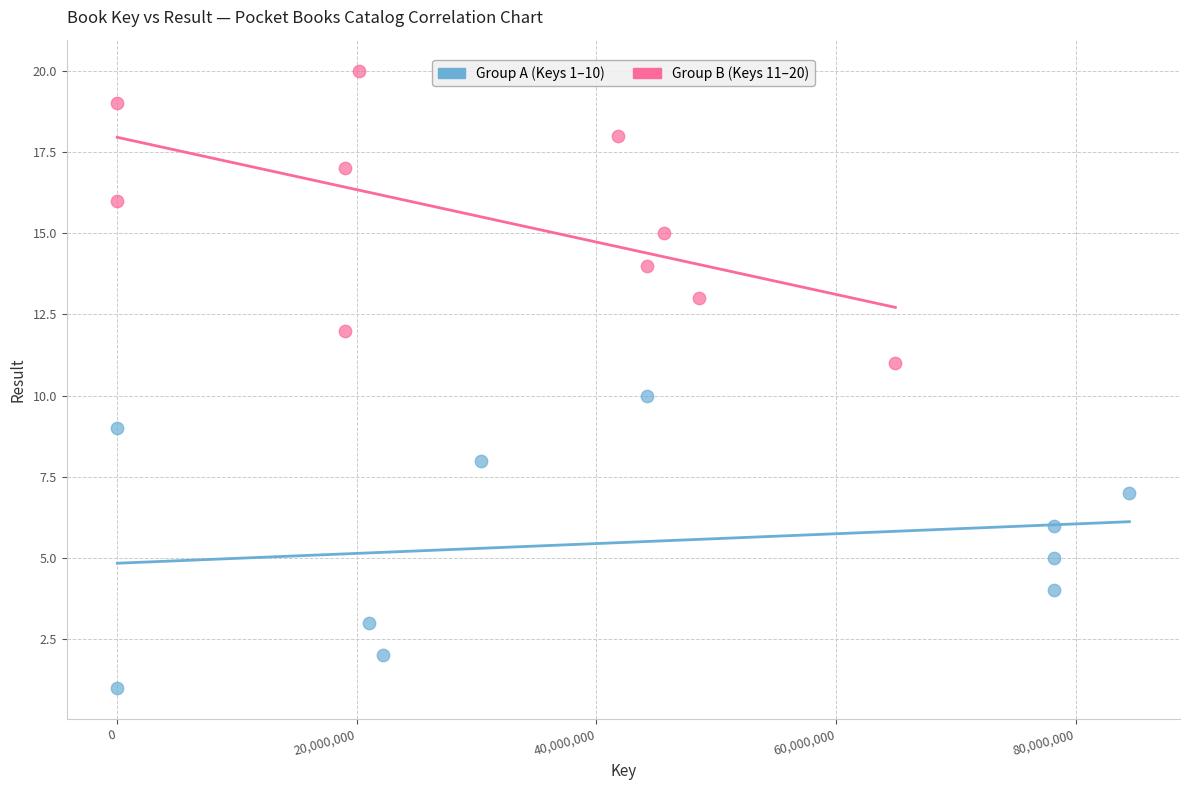

Which series reaches the maximum Y coordinate?

Group B (Keys 11–20)